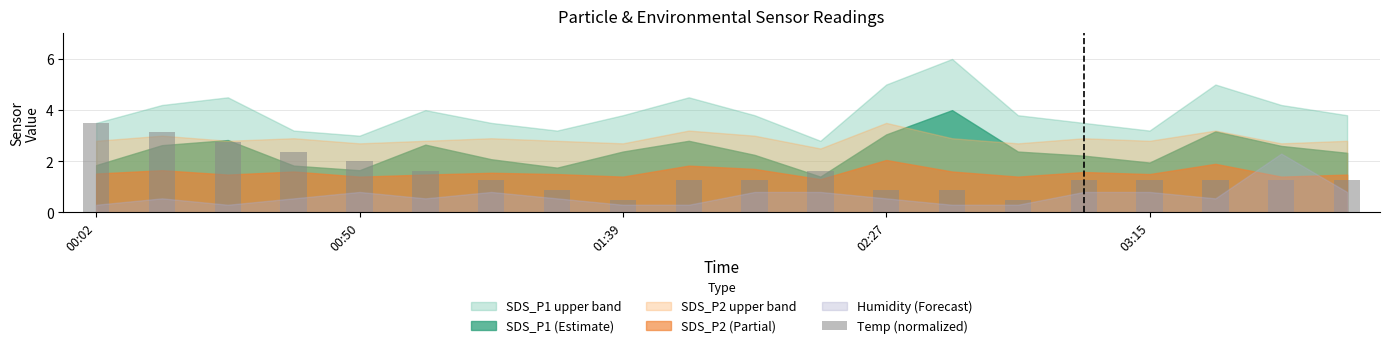

Reading left to right, extract all data points from this chart.

3.5	3.1	2.8	2.4	2.0	1.6	1.3	0.9	0.5	1.3	1.3	1.6	0.9	0.9	0.5	1.3	1.3	1.3	1.3	1.3